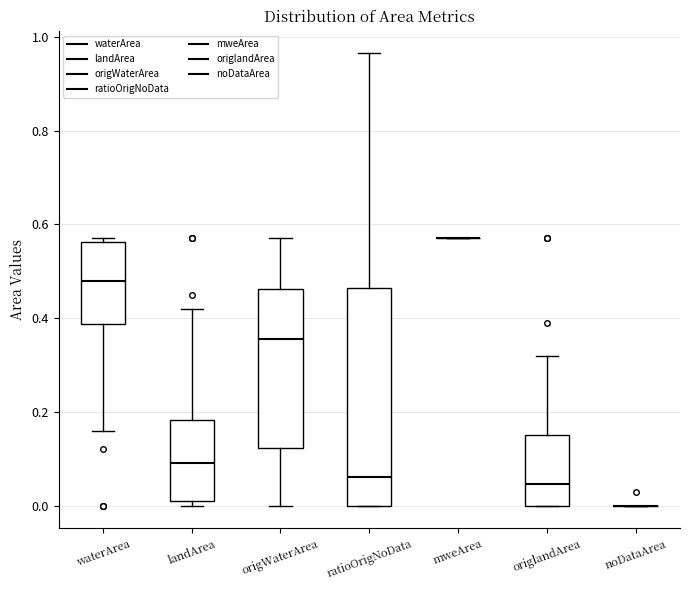

Reading left to right, read every box against the y-axis: the position of its median line, the range the box covers, and the ends of its whiskers. The values are not printed on the chart, so give them approximately, as read against the axis.

waterArea: median 0.48, box 0.38 to 0.56, whiskers 0.16 to 0.58
landArea: median 0.10, box 0.02 to 0.18, whiskers 0.00 to 0.42
origWaterArea: median 0.36, box 0.12 to 0.46, whiskers 0.00 to 0.58
ratioOrigNoData: median 0.06, box 0.00 to 0.46, whiskers 0.00 to 0.96
mweArea: box collapsed to a line at 0.58, whiskers 0.58 to 0.58
origlandArea: median 0.04, box 0.00 to 0.16, whiskers 0.00 to 0.32
noDataArea: box collapsed to a line at 0.00, whiskers 0.00 to 0.00